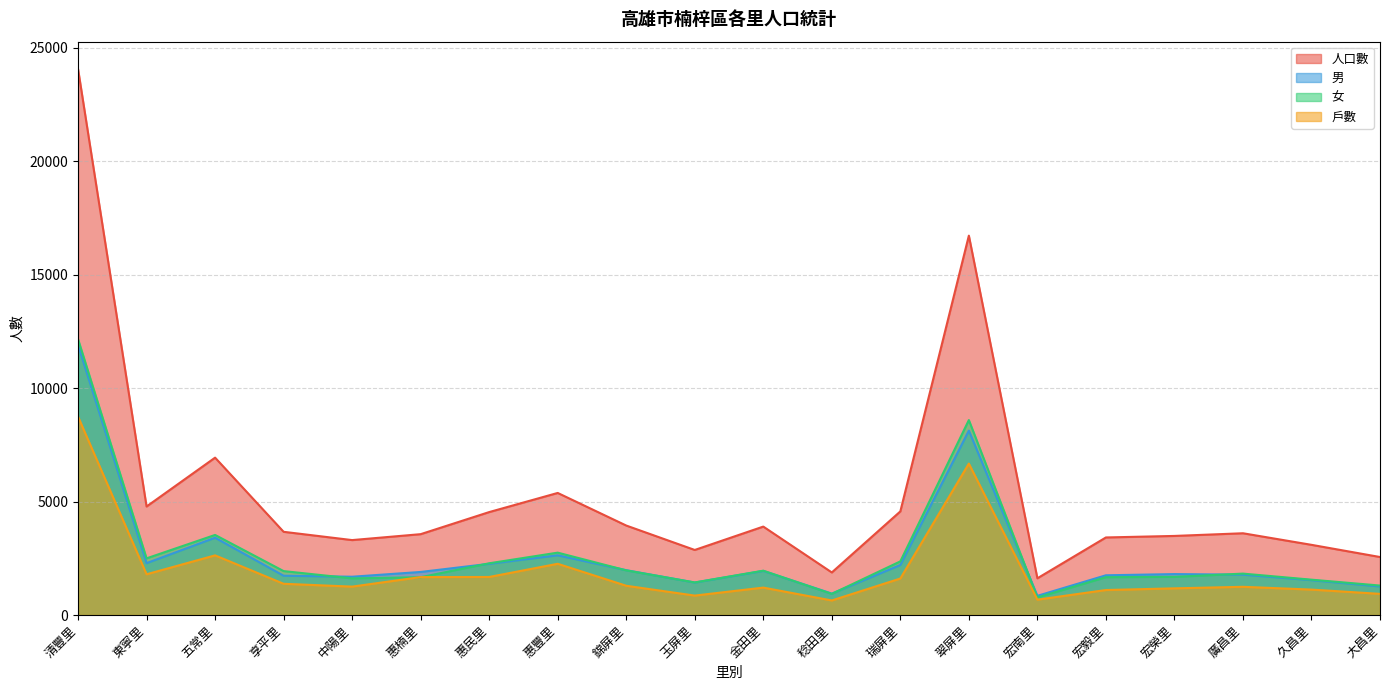

Rank the series at 惠民里 from lowest to highest value.

戶數, 男, 女, 人口數